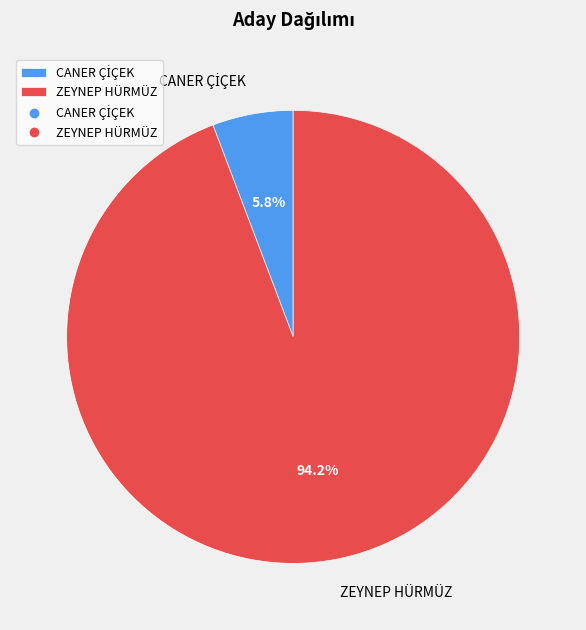

How much of the chart is everything except ZEYNEP HÜRMÜZ?

5.8%